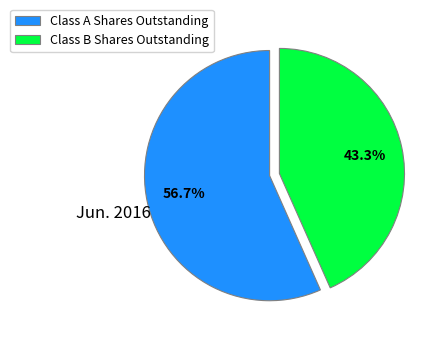

Combined, what portion of the pie is Class B Shares Outstanding and Class A Shares Outstanding?

100.0%